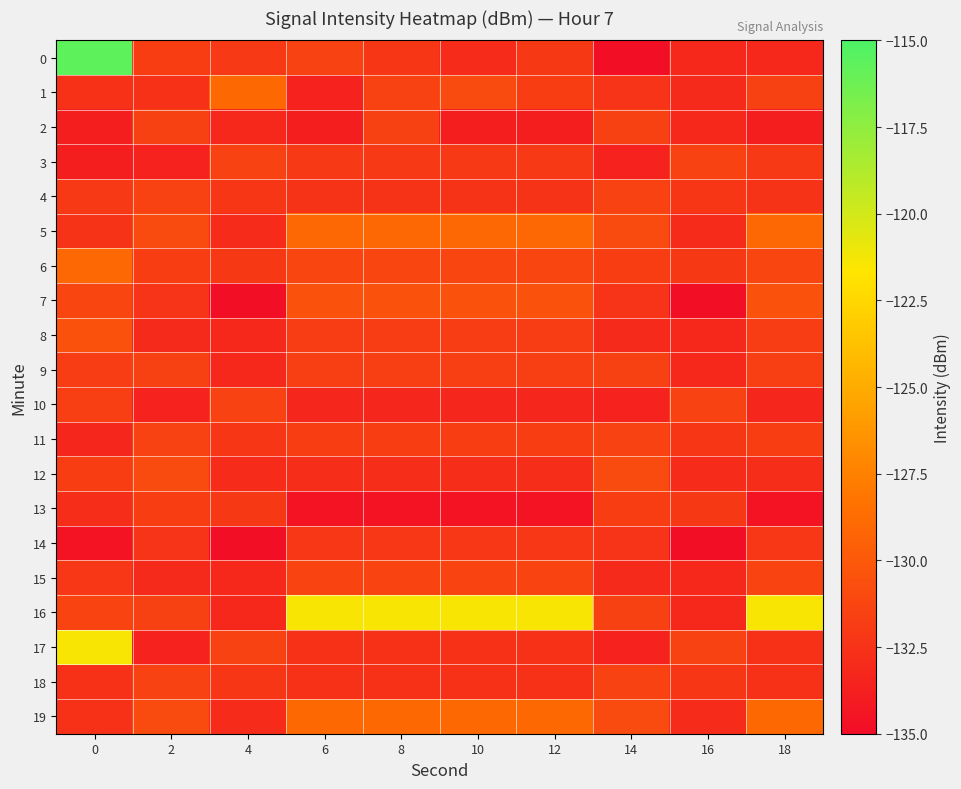

How many categories are shown in the chart?

10